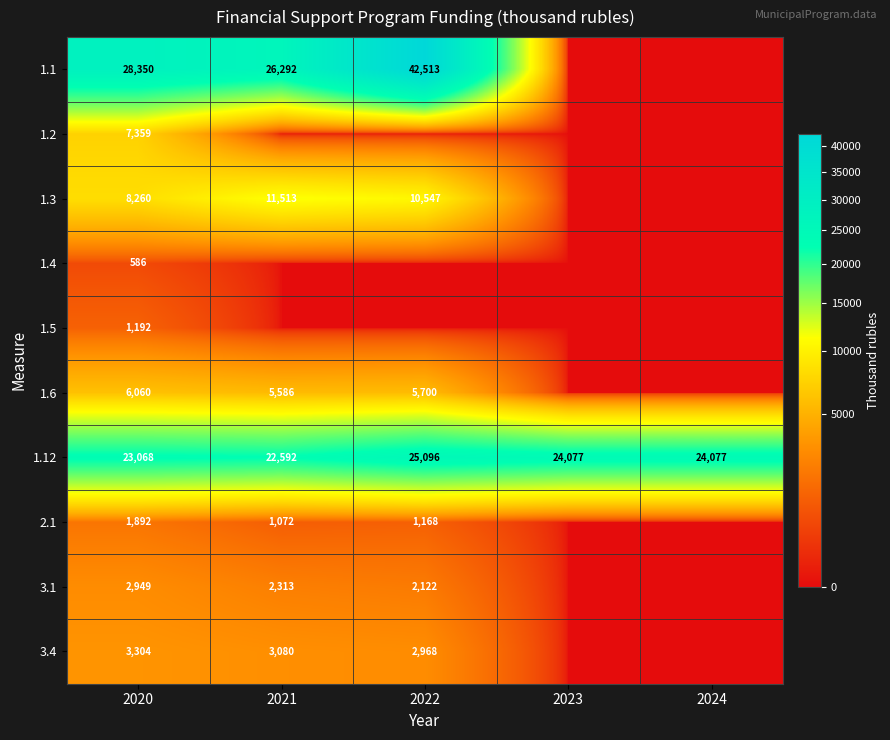

Is the value of 1.6 at 2020 greater than the value of 1.5 at 2020?

Yes